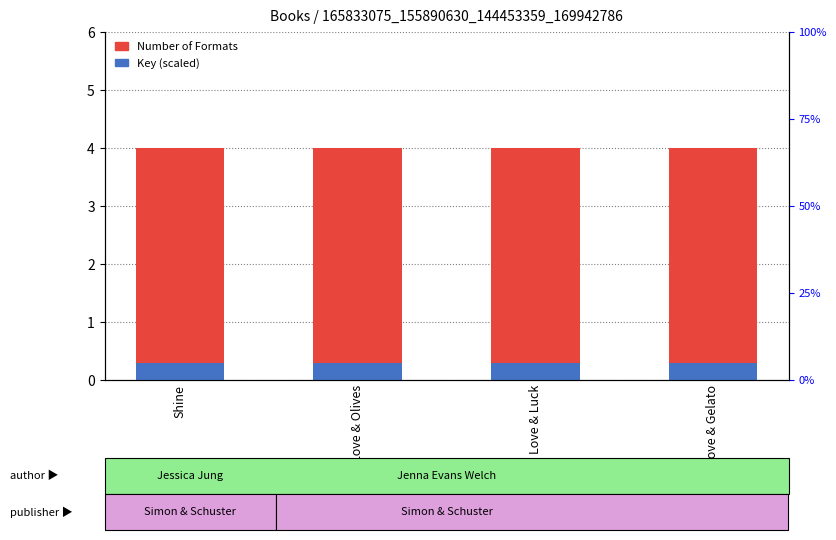

What are all the series names shown in the legend?

Number of Formats, Key (scaled)